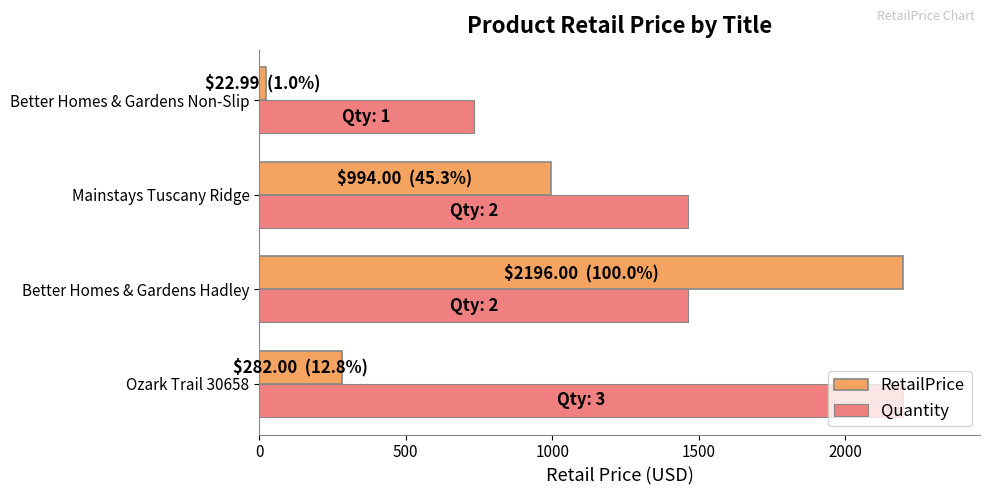

What is the difference between the maximum and minimum values in the RetailPrice series?

2173.0